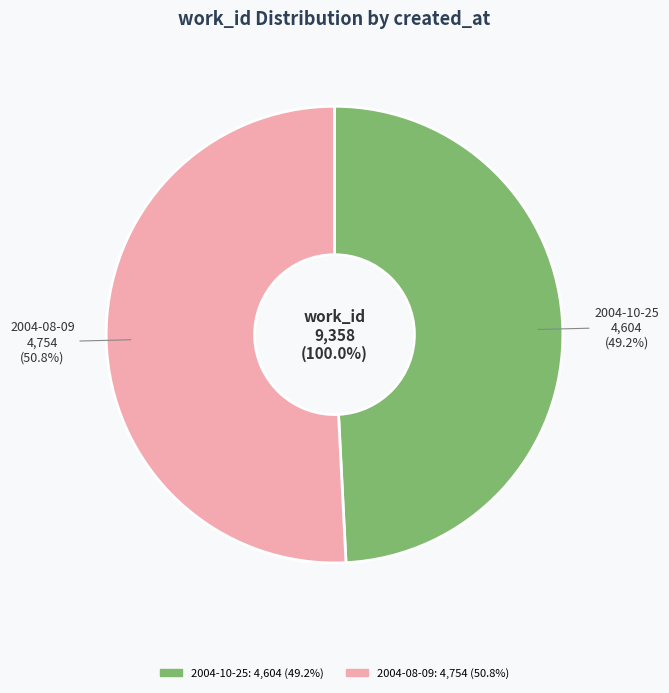

Which slice is the smallest?

2004-10-25